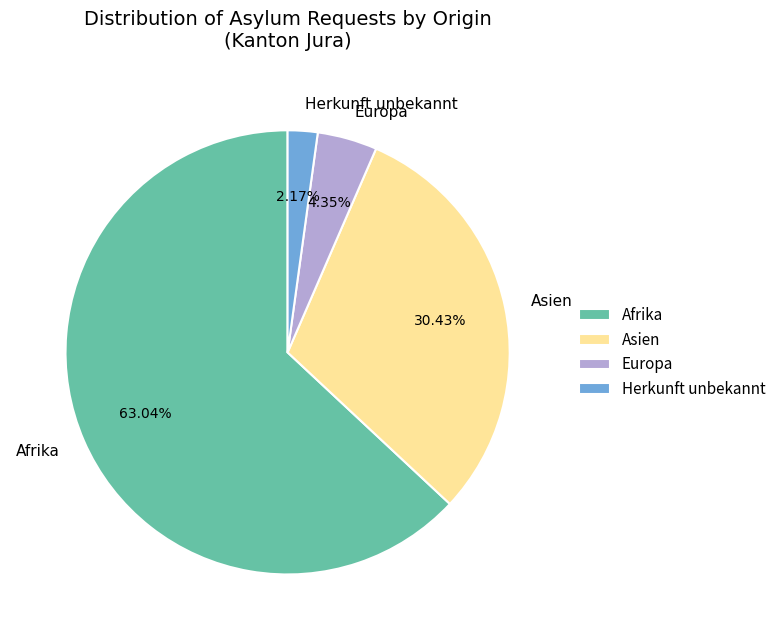

Is the sum of Herkunft unbekannt and Afrika greater than half?

Yes